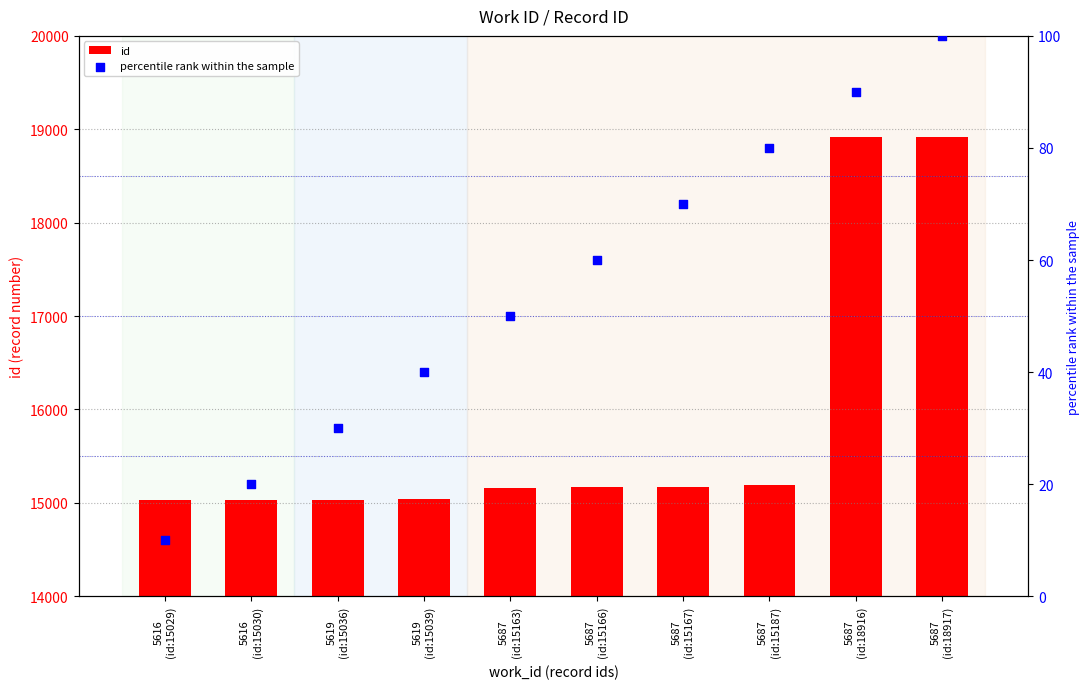

What are all the series names shown in the legend?

id, percentile rank within the sample